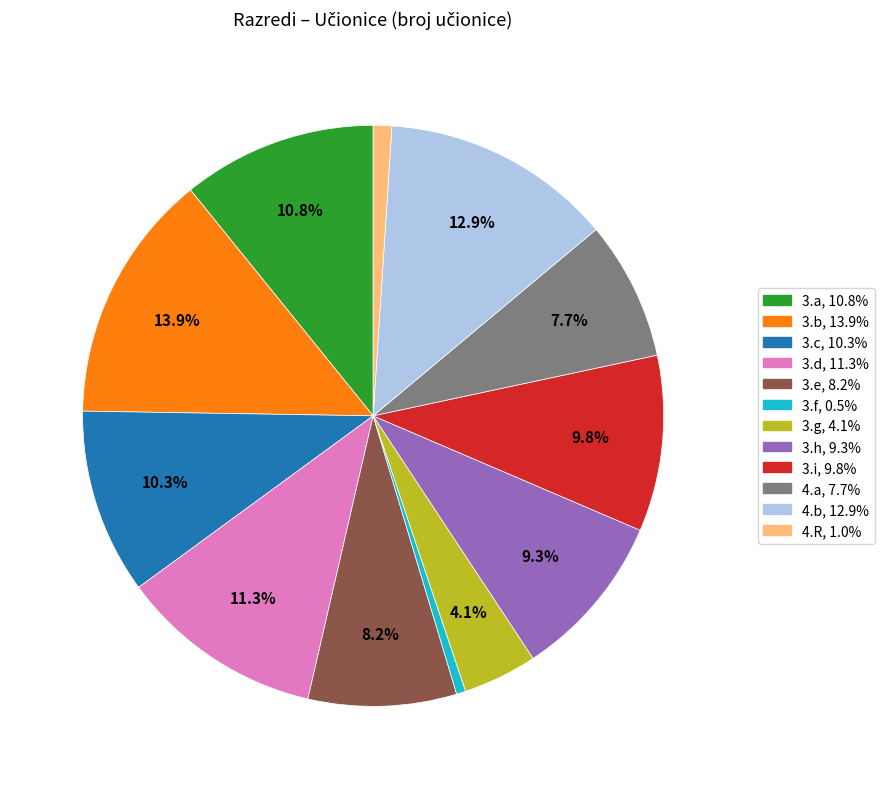

Combined, what portion of the pie is 4.b and 4.a?

20.6%